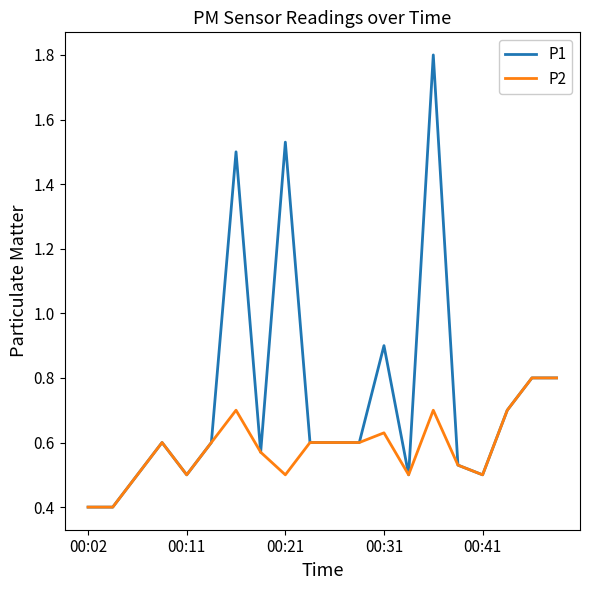

Which series has the largest total across all categories?

P1